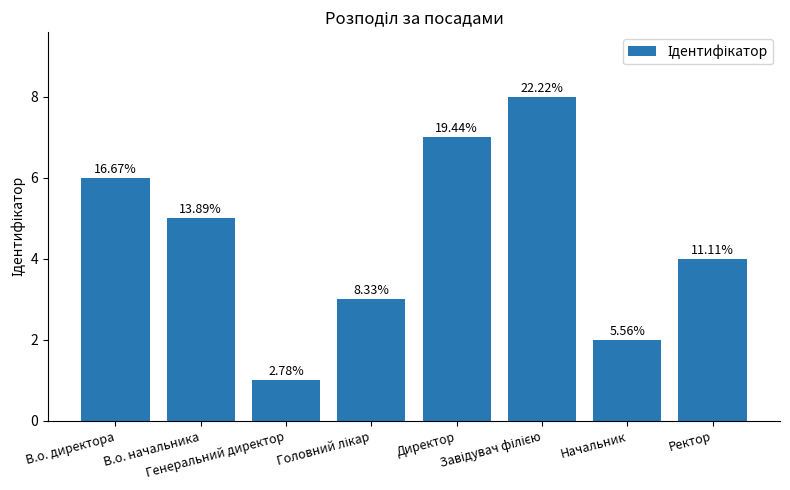

The value at Директор is 12. True or false?

False